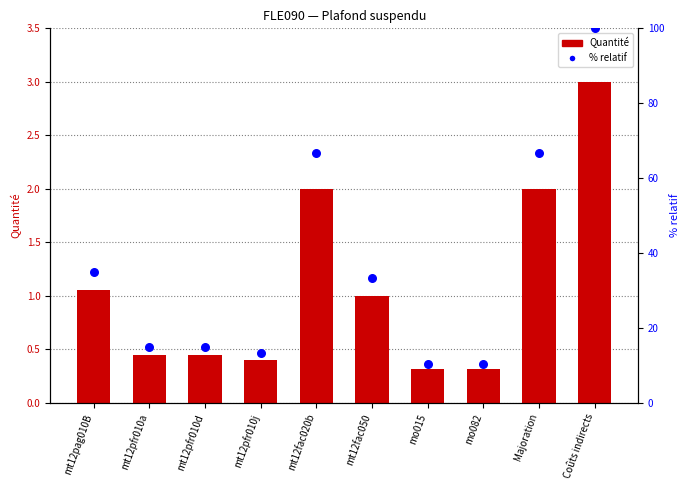

Which series has the largest total across all categories?

% relatif